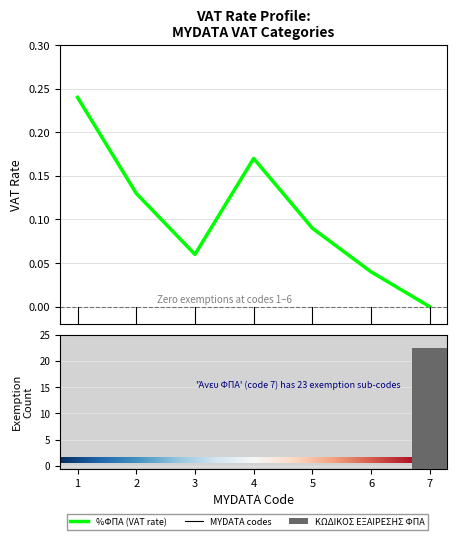

What is the difference between the second highest and second lowest values in the %ΦΠΑ series?

0.1